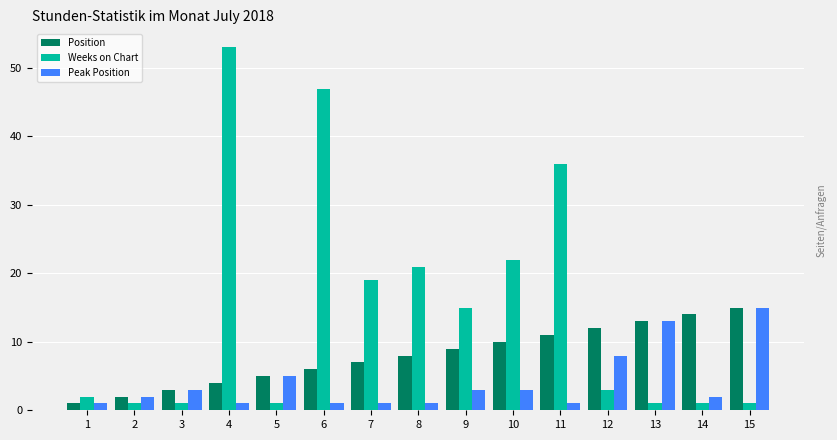

What are all the series names shown in the legend?

Position, Weeks on Chart, Peak Position